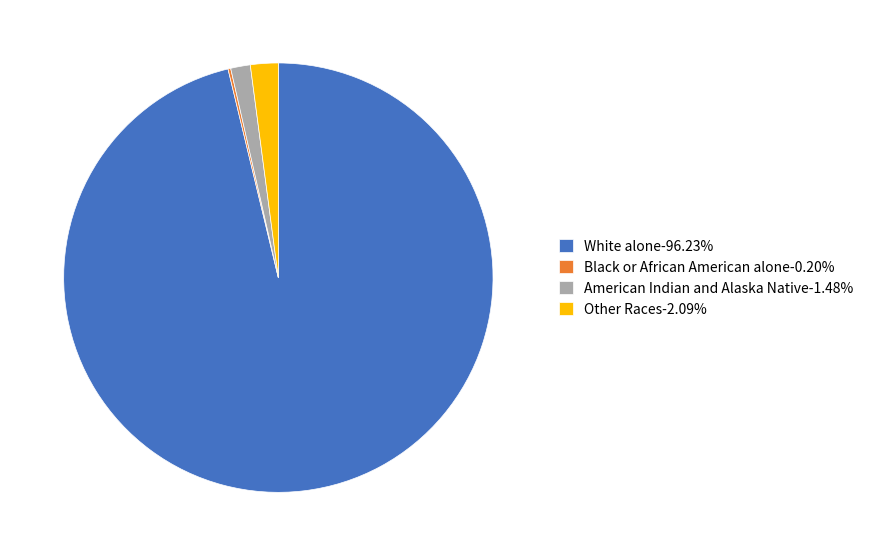

Do Other Races-2.09% and American Indian and Alaska Native-1.48% together represent more than half of the pie?

No